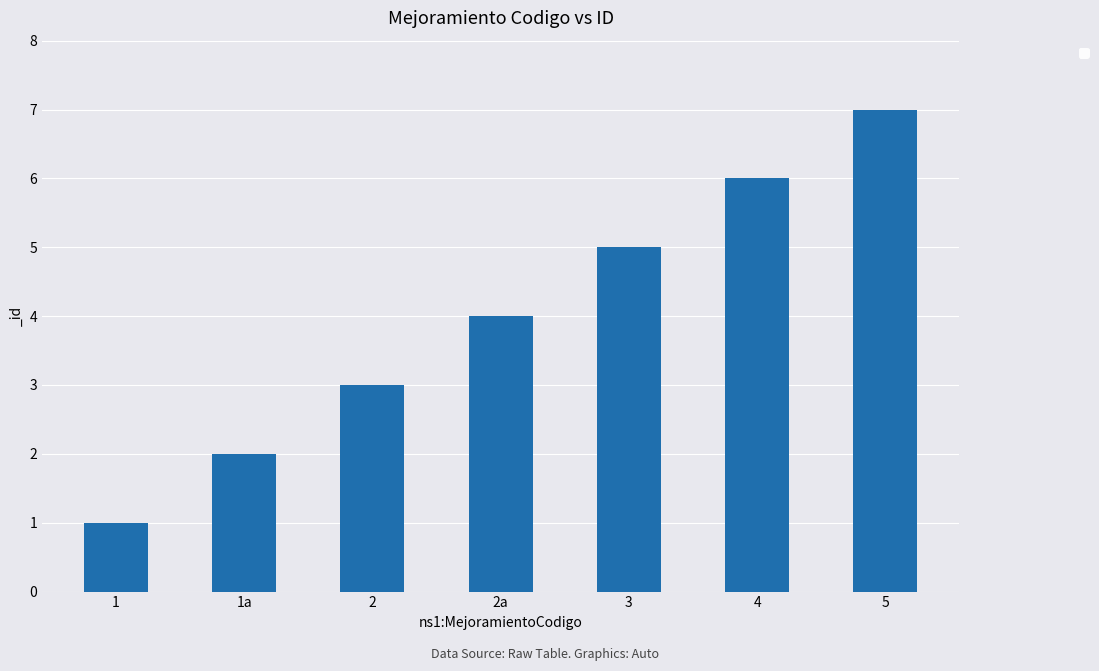

The chart shows a value of 4 at 2a. True or false?

True